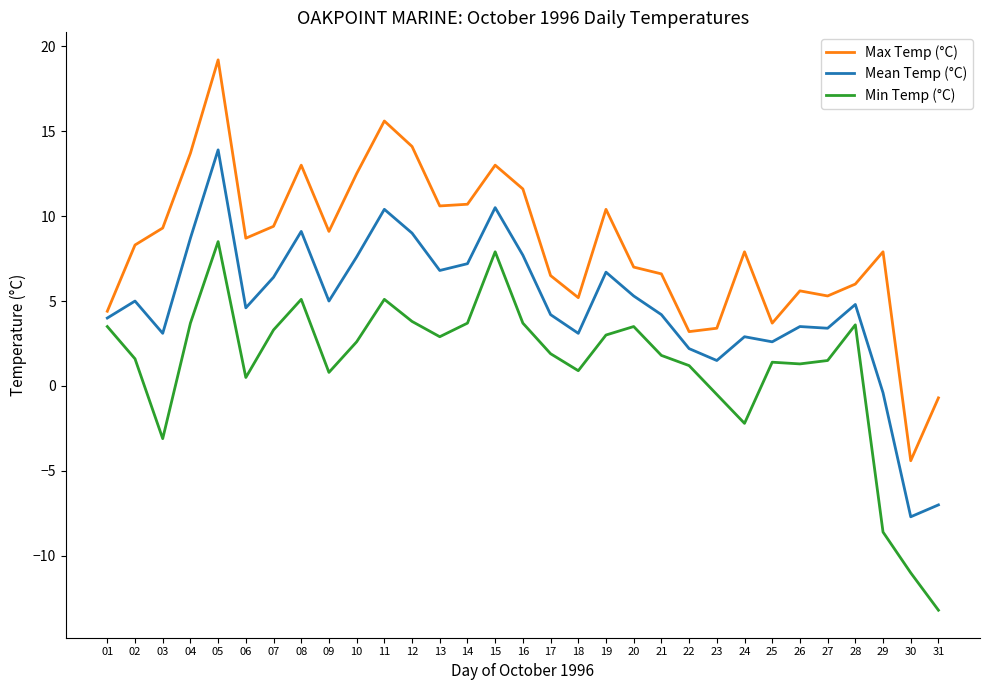

Is it true that Min Temp (°C) equals 1.8 at 21?

True